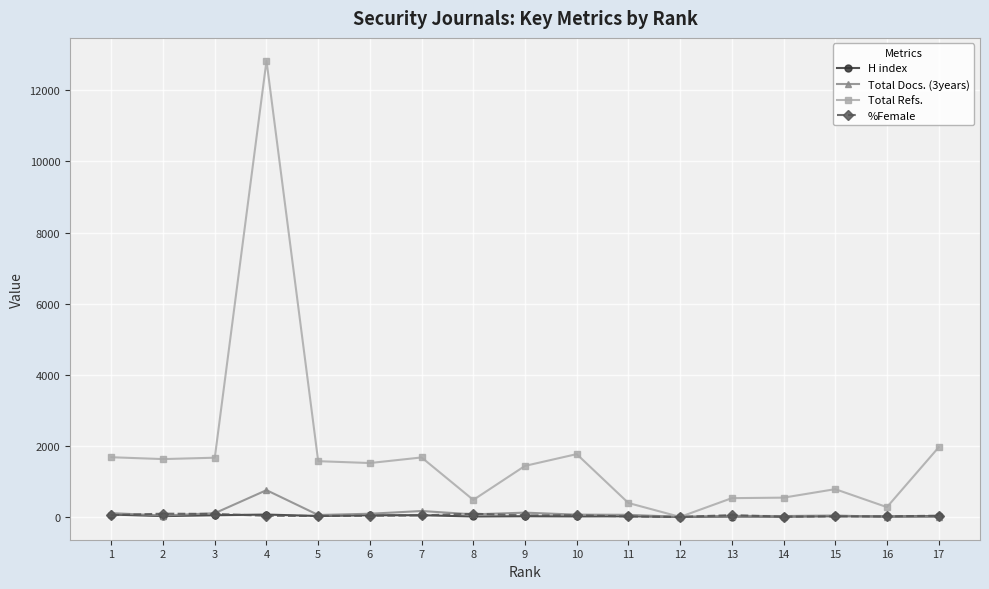

Between 7 and 11, which series saw the biggest shift?

Total Refs.